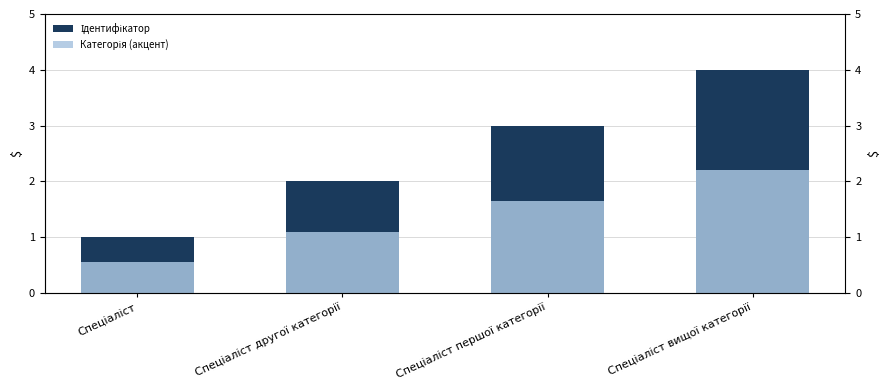

What are all the series names shown in the legend?

Ідентифікатор, Категорія (акцент)